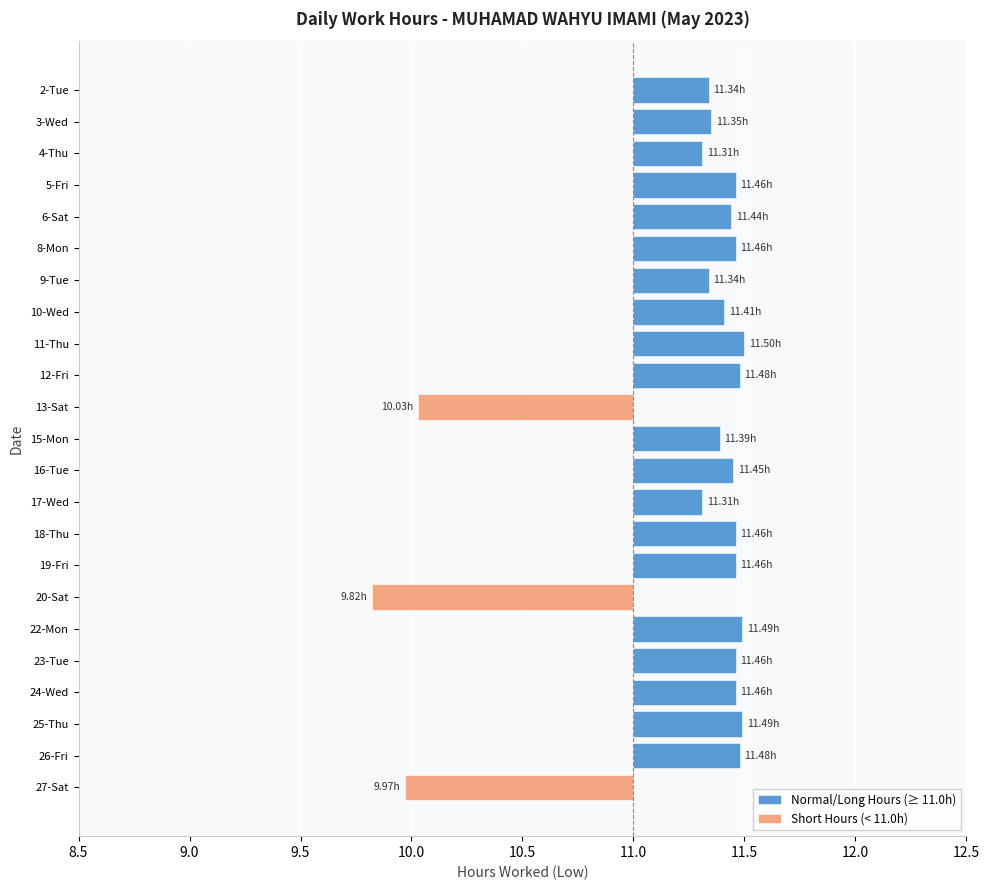

Reading left to right, list all the values displayed in this chart.

11.3	11.3	11.3	11.5	11.4	11.5	11.3	11.4	11.5	11.5	10.0	11.4	11.4	11.3	11.5	11.5	9.8	11.5	11.5	11.5	11.5	11.5	10.0